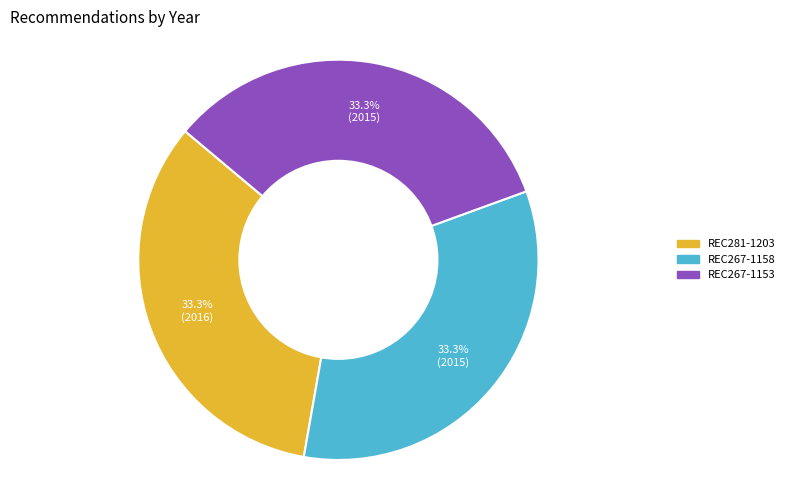

To the nearest percent, what percentage of the pie is REC281-1203?

33%